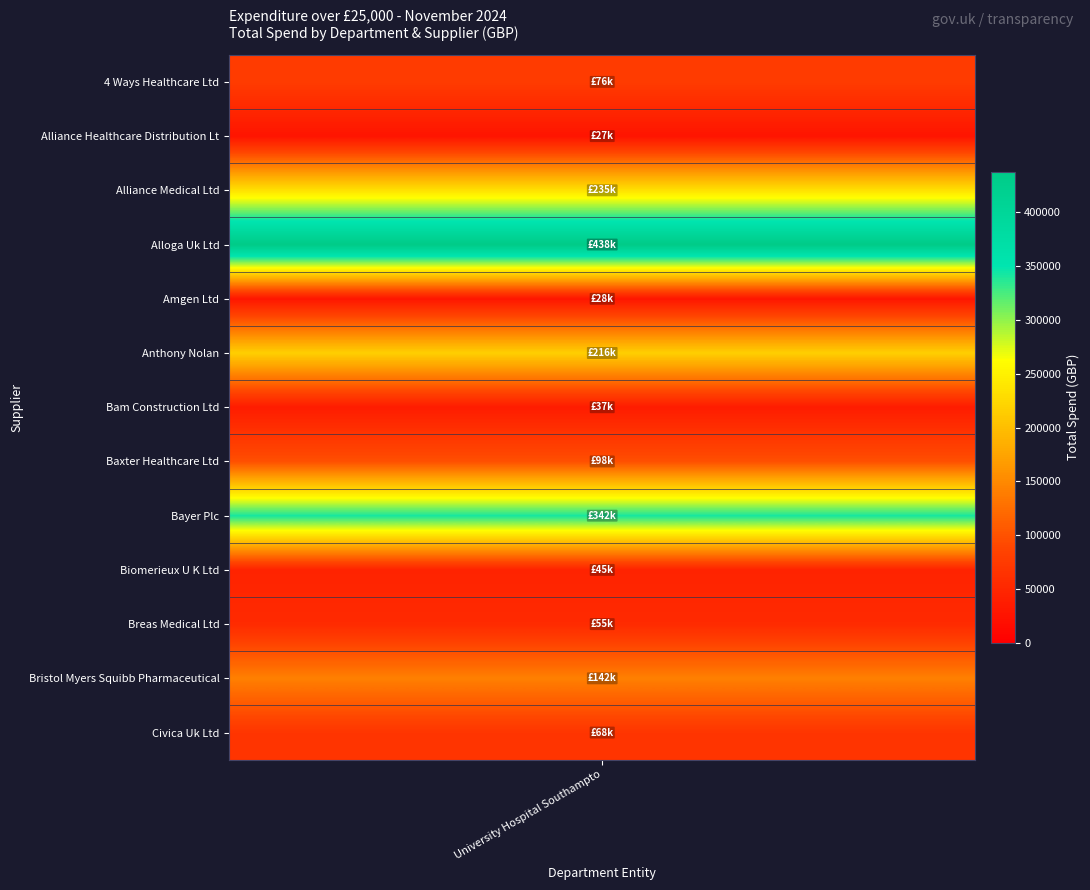

What is the change in value from Baxter Healthcare Ltd to Bristol Myers Squibb Pharmaceuticals Ltd?

+43440.2